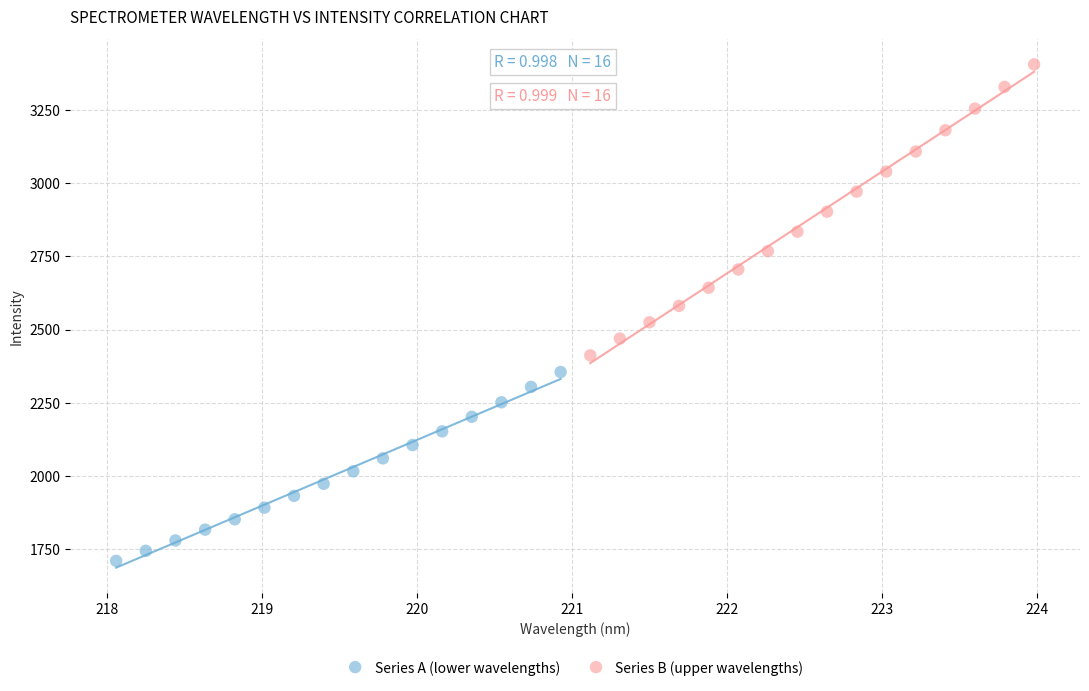

Which series reaches the minimum Y coordinate?

Series A (lower wavelengths)